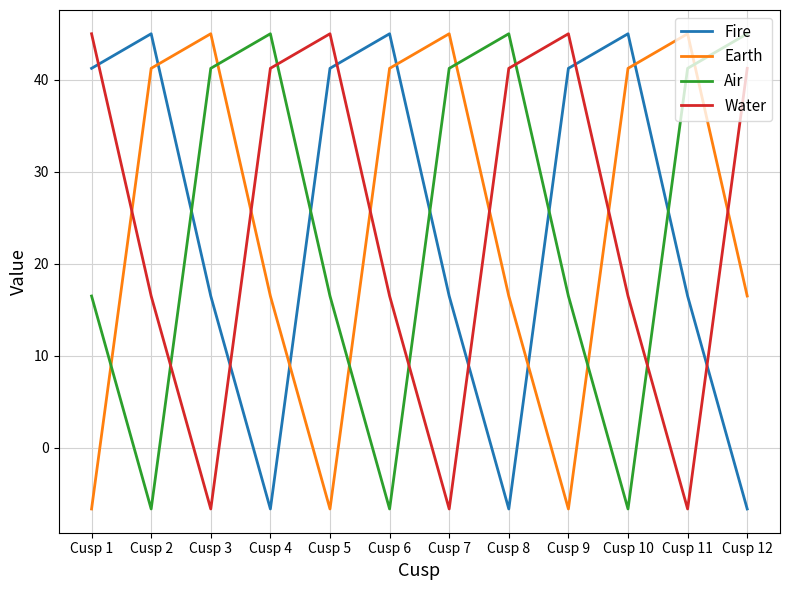

In Fire, how many points are higher than both neighbors (excluding endpoints)?

3